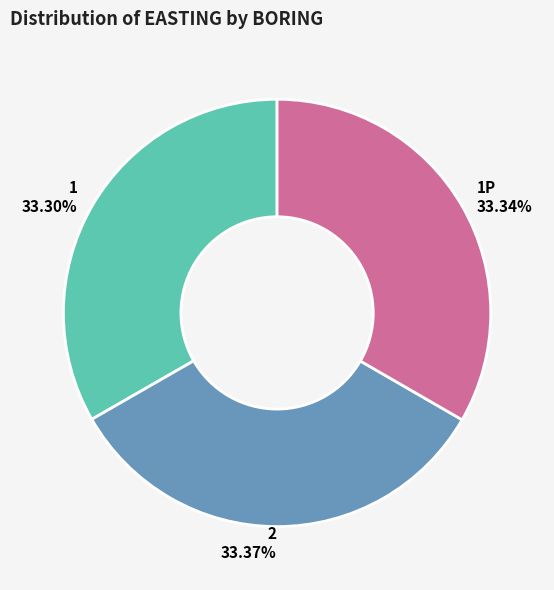

Approximately how many times larger is the value at 1P 33.34% compared to 1 33.30%?

1.0